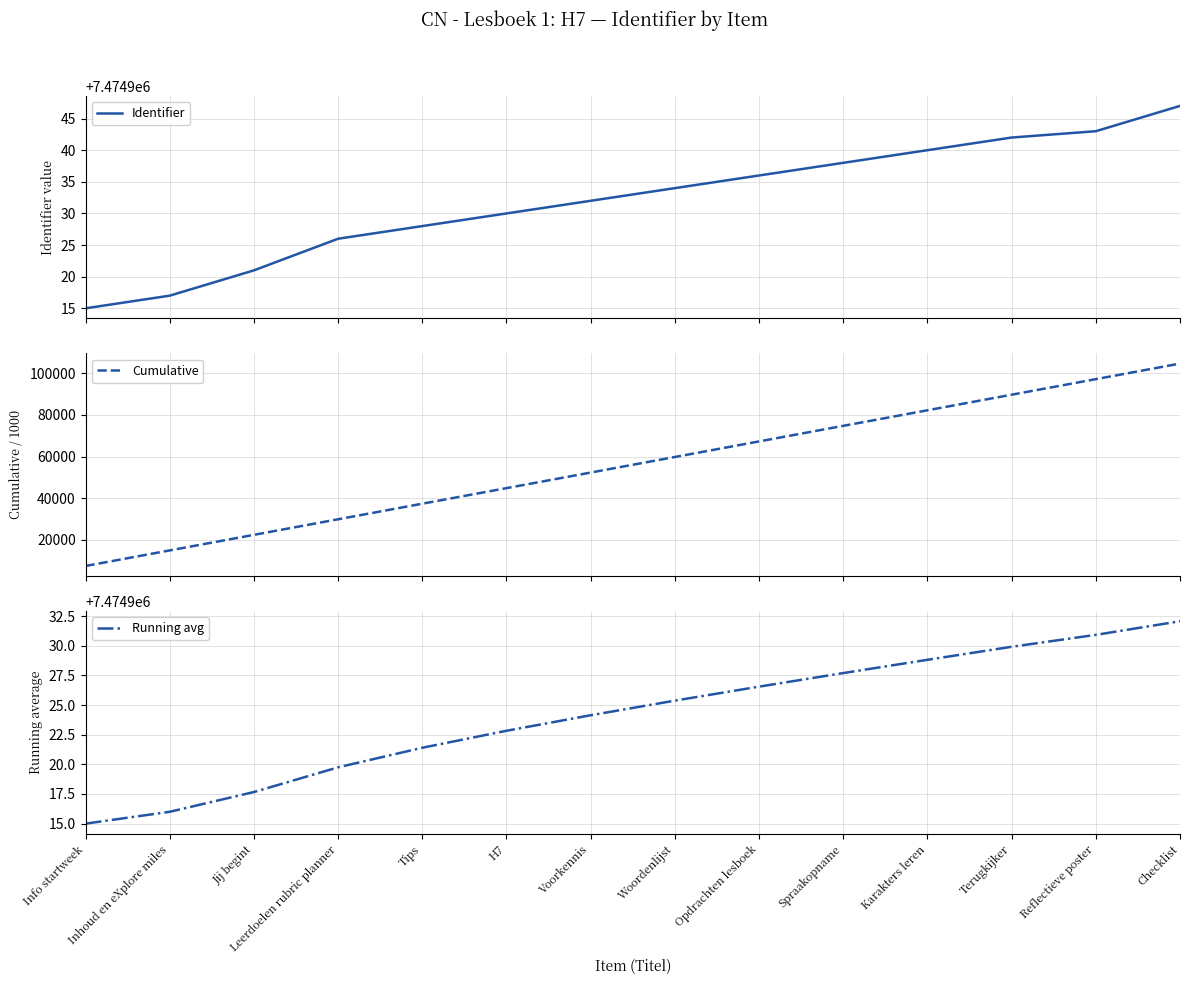

Which label corresponds to the largest value in the chart?

Checklist